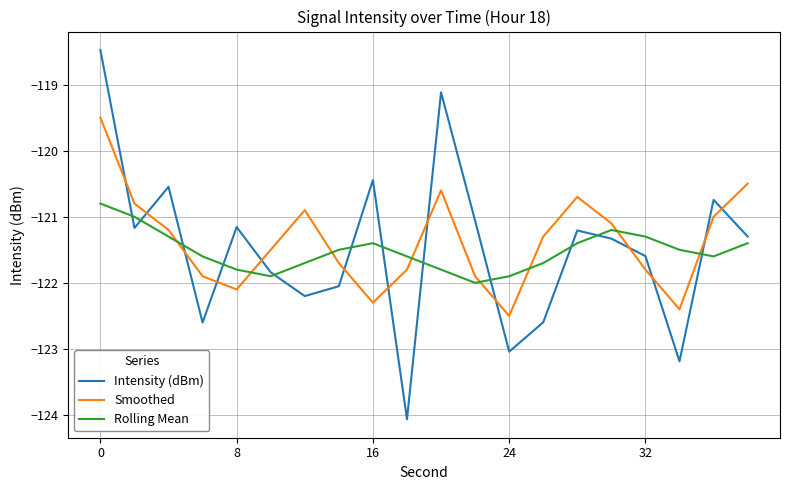

Which series has the largest range (max minus min)?

Intensity (dBm)